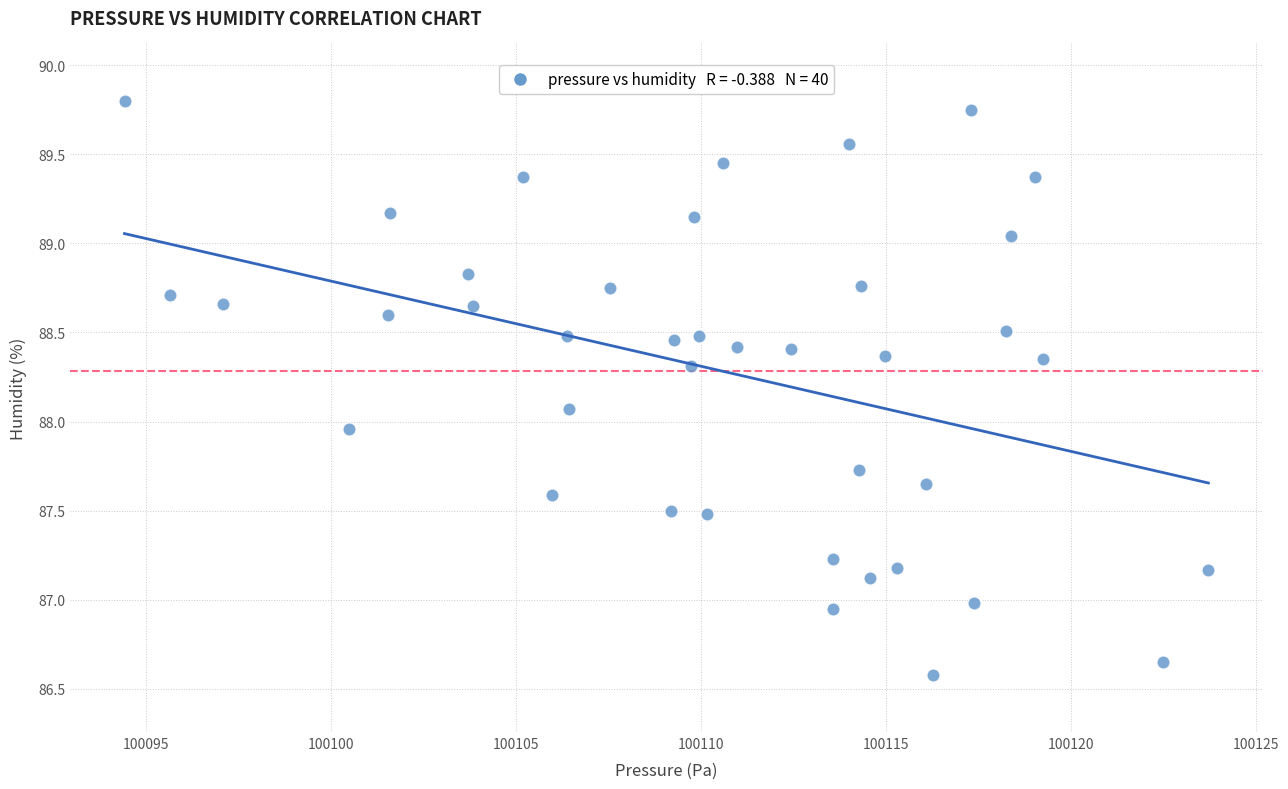

What is the range of Y values (max minus min)?

3.2